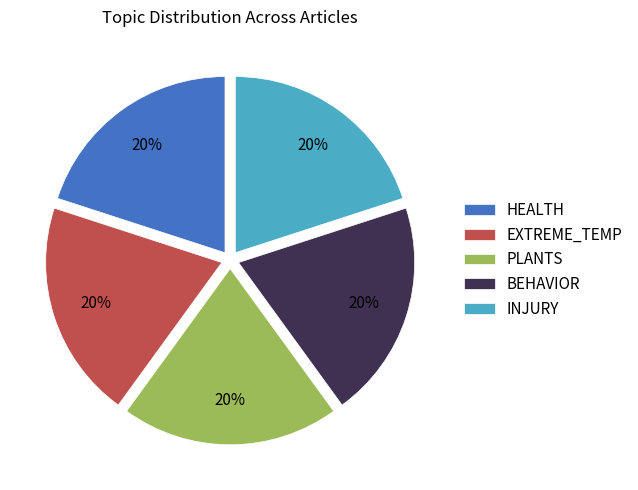

Is it true that INJURY is 29% of the pie?

False